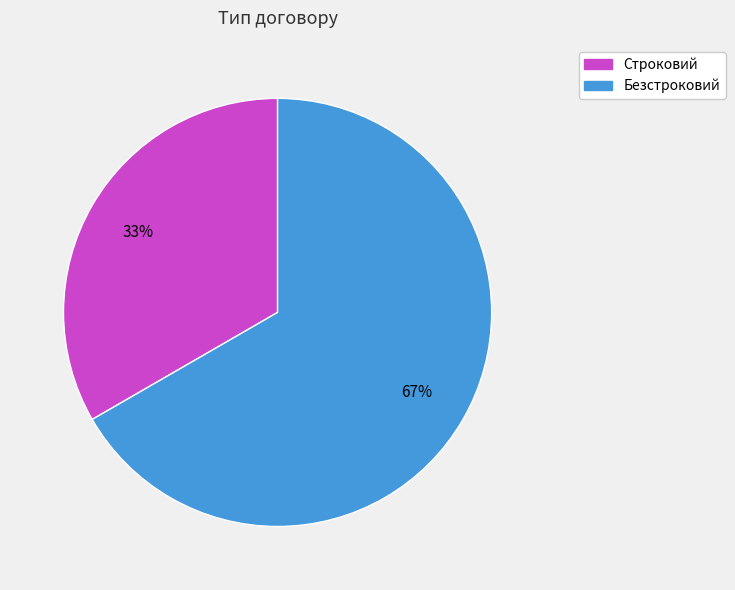

Between Безстроковий and Строковий, which is larger?

Безстроковий